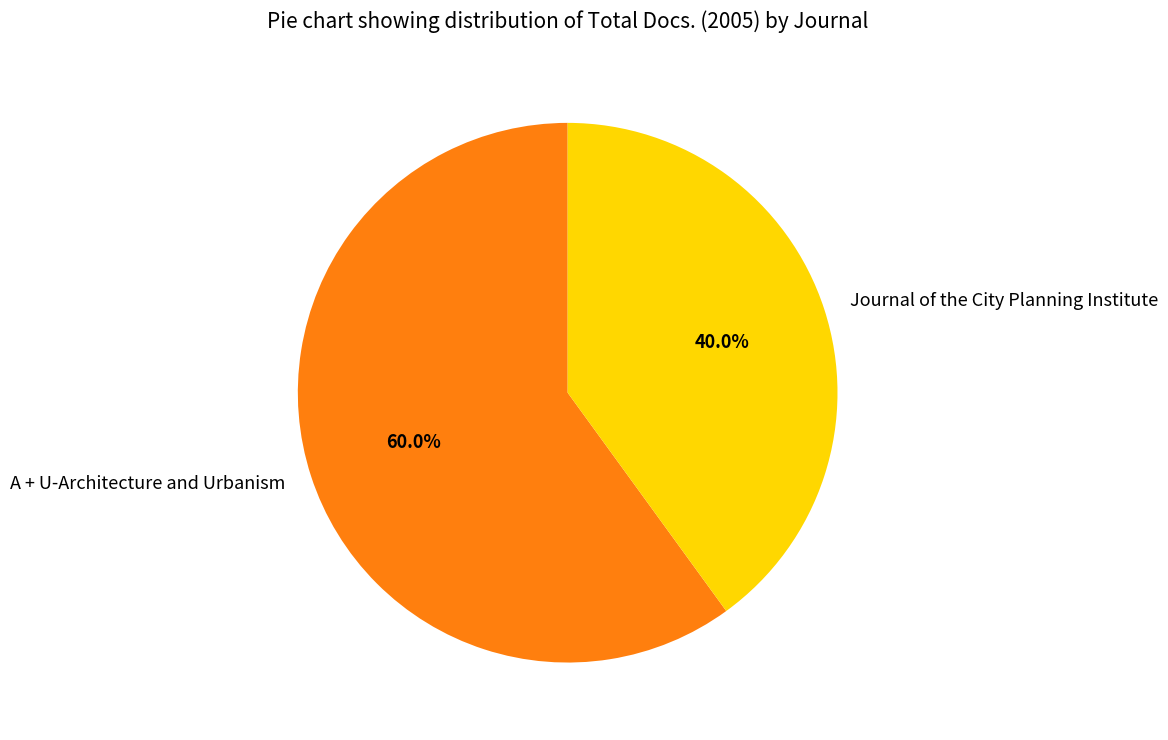

Which has a higher value, Journal of the City Planning Institute or A + U-Architecture and Urbanism?

A + U-Architecture and Urbanism